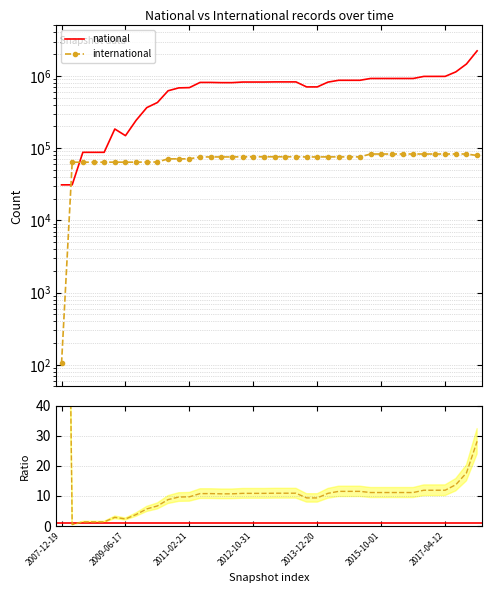

What is the label of the 3rd point from the right?

37